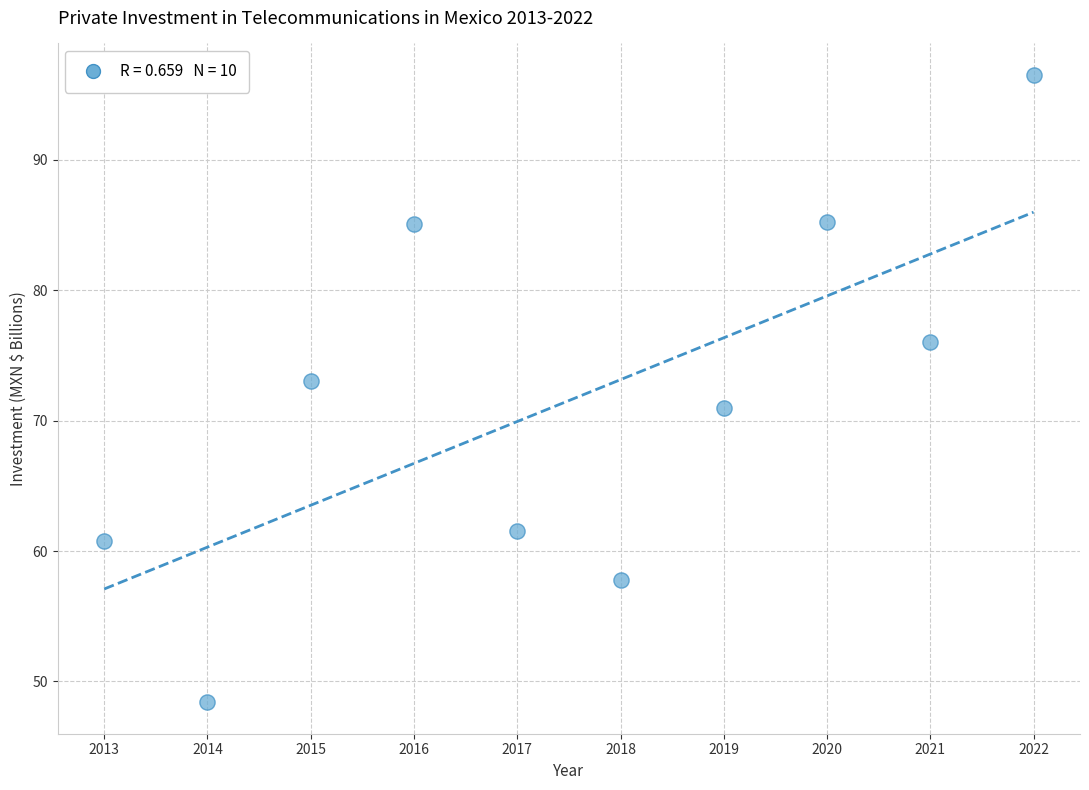

What is the range of X values (max minus min)?

9.0